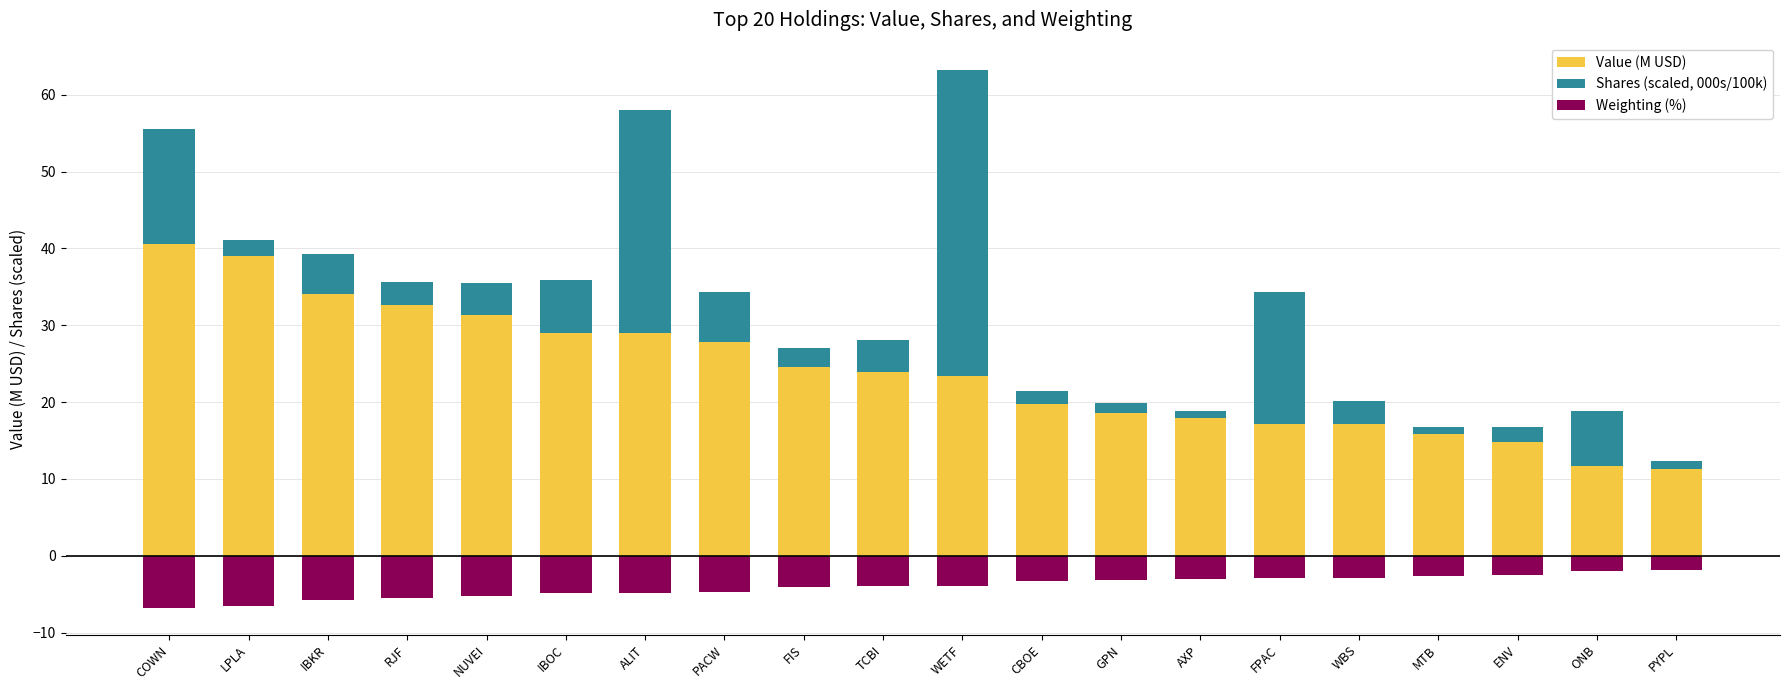

Reading left to right, what are all the values shown in this chart?

Value (M USD): COWN=40.6	LPLA=39.0	IBKR=34.1	RJF=32.6	NUVEI=31.4	IBOC=29.0	ALIT=28.9	PACW=27.9	FIS=24.6	TCBI=23.9	WETF=23.4	CBOE=19.8	GPN=18.6	AXP=17.9	FPAC=17.1	WBS=17.1	MTB=15.8	ENV=14.8	ONB=11.7	PYPL=11.3
Shares (scaled, 000s/100k): COWN=15.0	LPLA=2.1	IBKR=5.2	RJF=3.0	NUVEI=4.2	IBOC=6.9	ALIT=29.1	PACW=6.5	FIS=2.5	TCBI=4.2	WETF=39.9	CBOE=1.7	GPN=1.4	AXP=1.0	FPAC=17.2	WBS=3.1	MTB=0.9	ENV=2.0	ONB=7.2	PYPL=1.0
Weighting (%): COWN=-6.8	LPLA=-6.5	IBKR=-5.7	RJF=-5.4	NUVEI=-5.2	IBOC=-4.8	ALIT=-4.8	PACW=-4.6	FIS=-4.1	TCBI=-4.0	WETF=-3.9	CBOE=-3.3	GPN=-3.1	AXP=-3.0	FPAC=-2.9	WBS=-2.9	MTB=-2.6	ENV=-2.5	ONB=-2.0	PYPL=-1.9